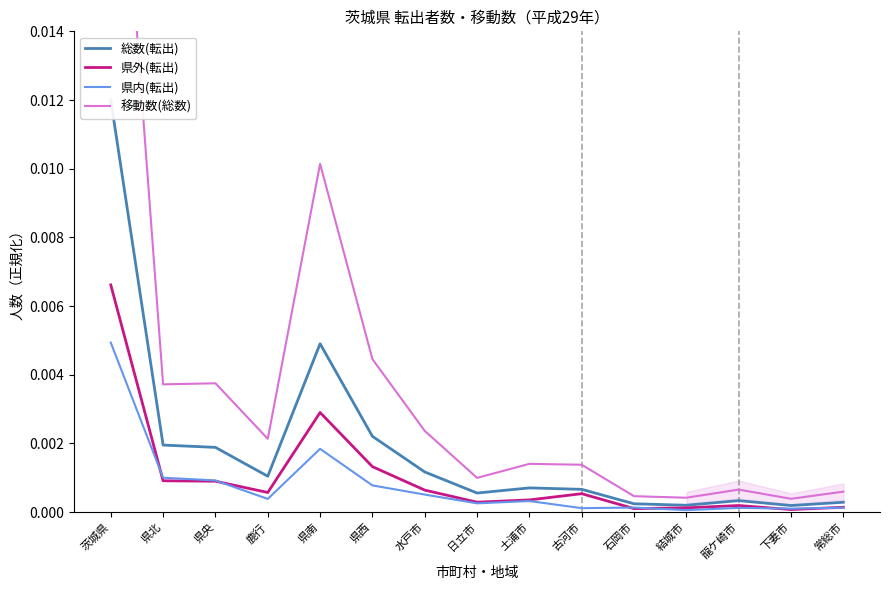

What is the label of the 1st point from the left?

茨城県